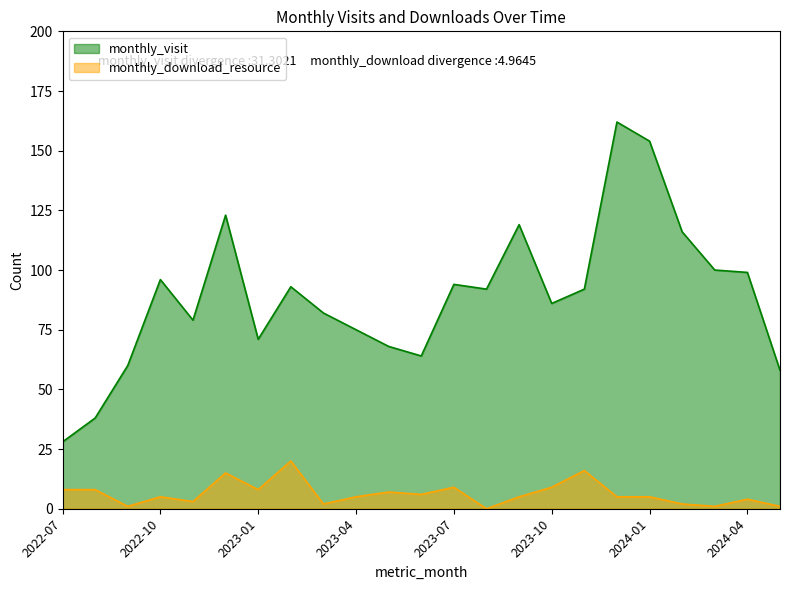

True or false: monthly_visit line and monthly_download_resource line cross at least once.

False